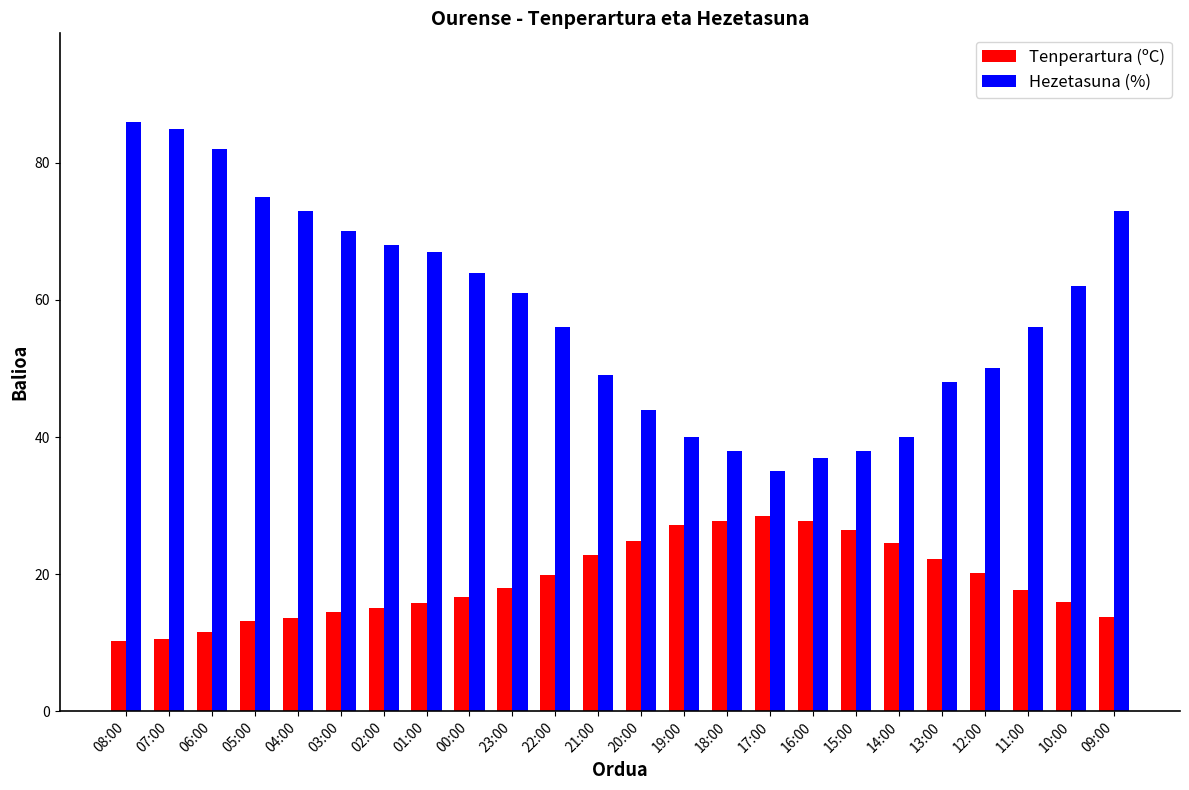

What is the total value across all series at 18:00?

65.8